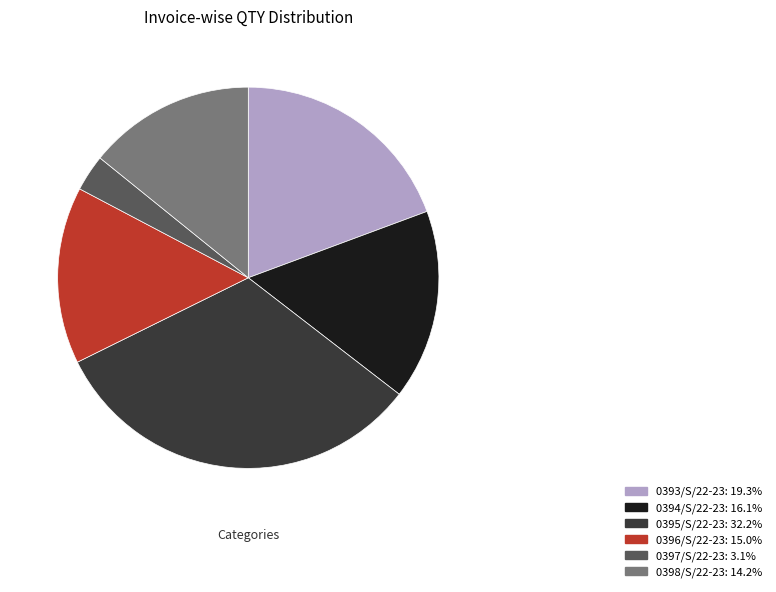

Combined, do 0394/S/22-23 and 0397/S/22-23 account for over 50%?

No